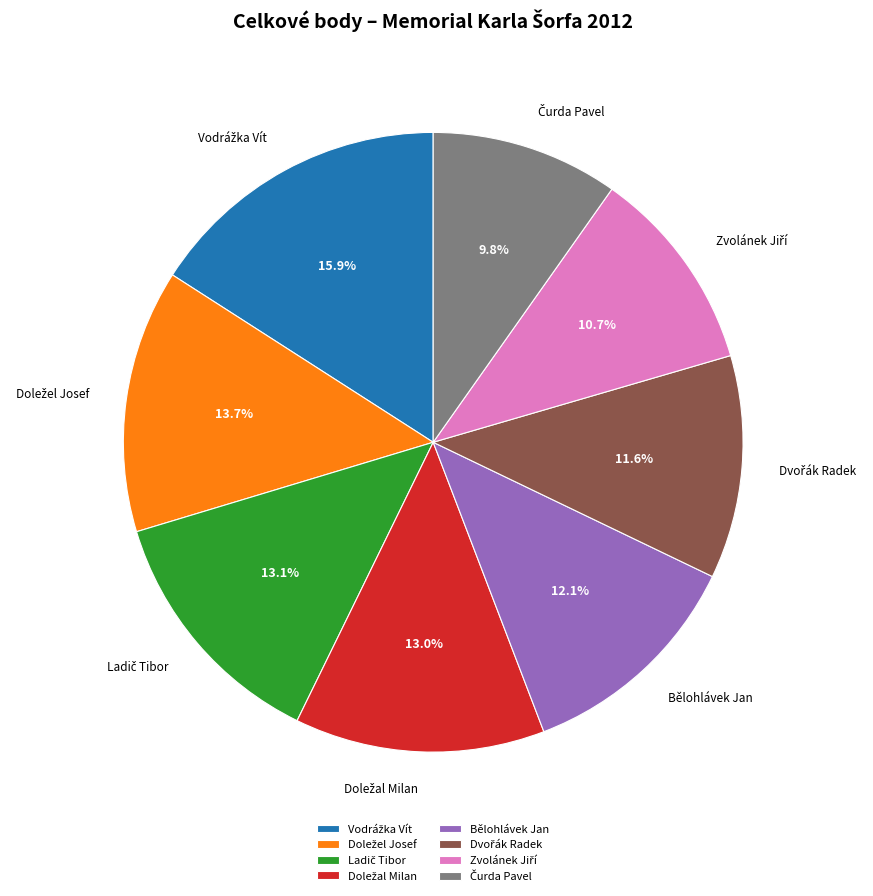

Is there any slice that represents more than half of the pie?

No